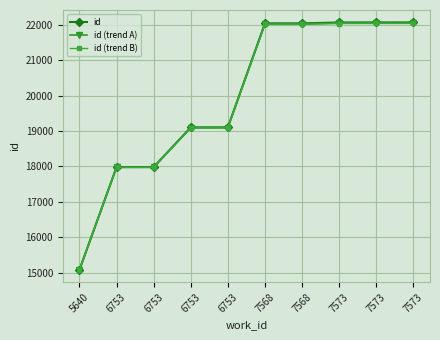

Between which two adjacent categories do id and id (trend B) first intersect?

5640 and 6753